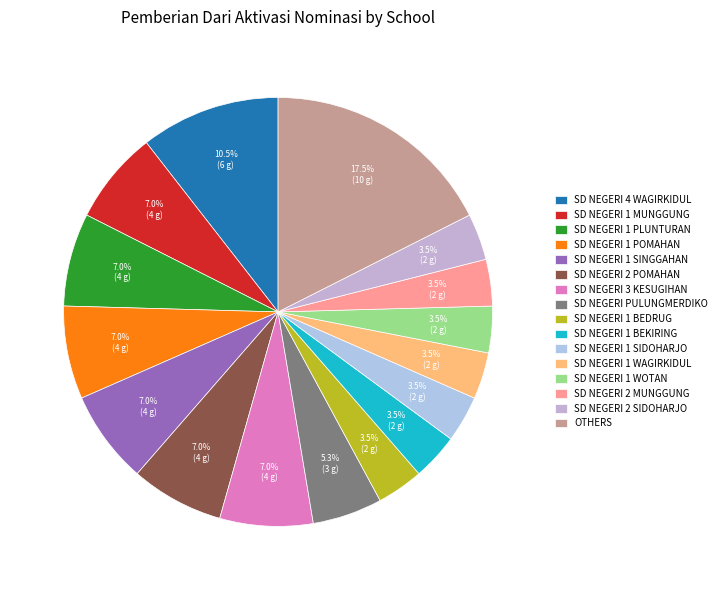

Does SD NEGERI 2 MUNGGUNG account for over 50% of the chart?

No